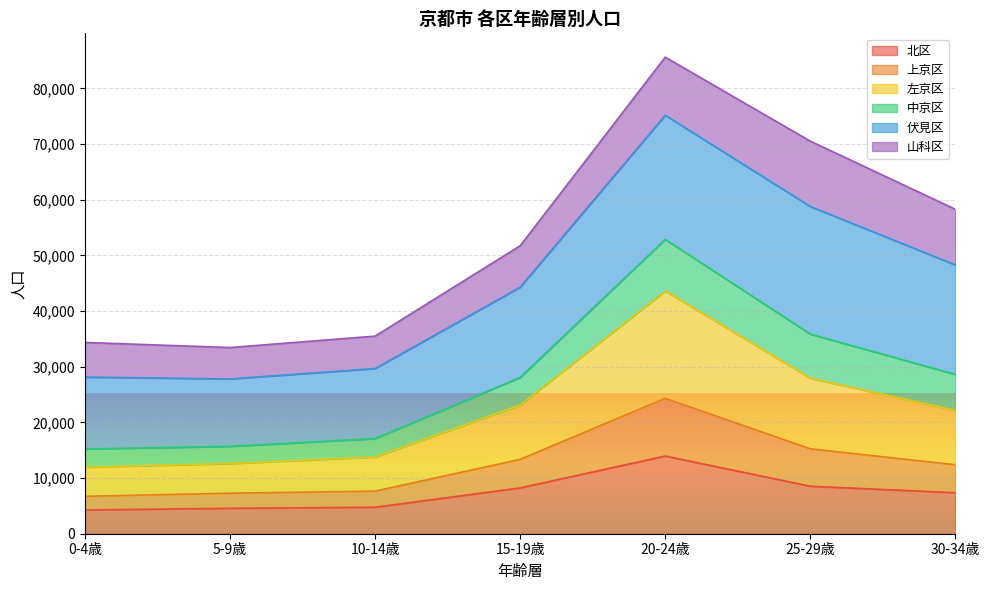

True or false: 左京区 has a value of 20334 at 0-4歳.

False